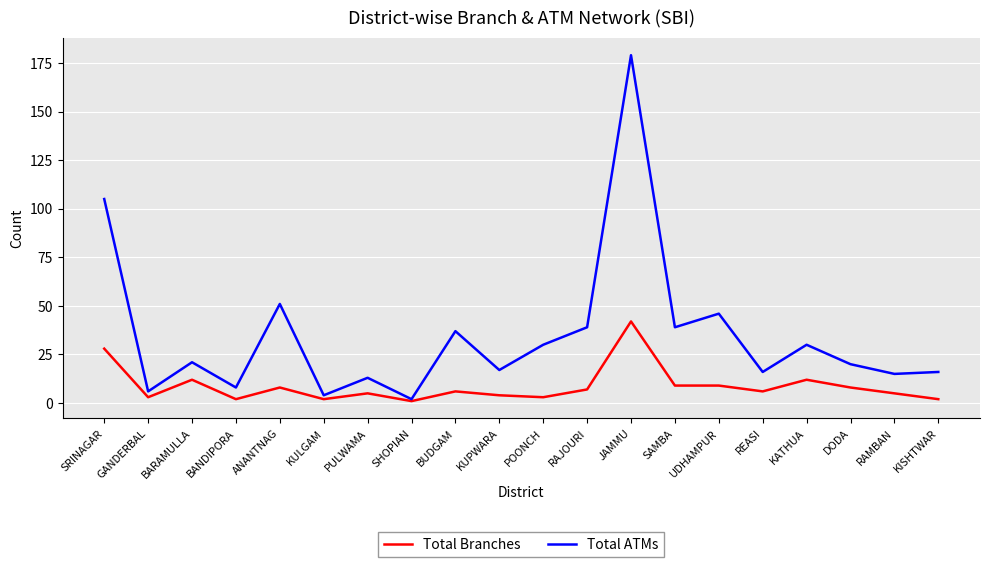

The value of Total ATMs at DODA is 9. True or false?

False